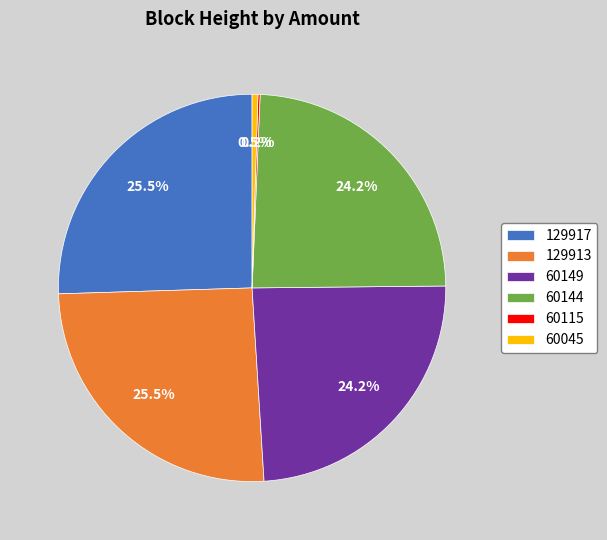

To the nearest percent, what is the average slice percentage?

17%